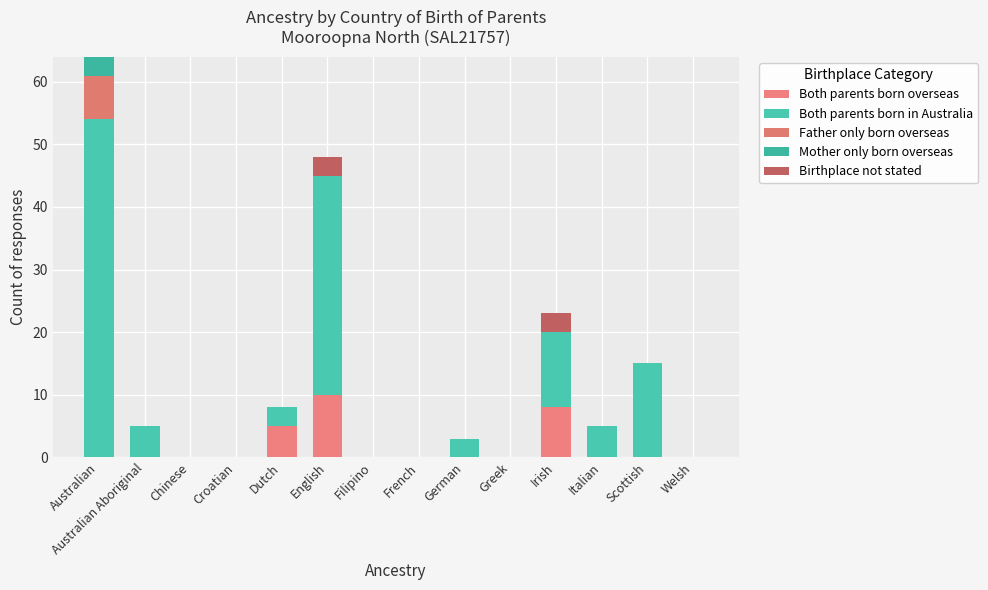

How many data points does each series have?

14